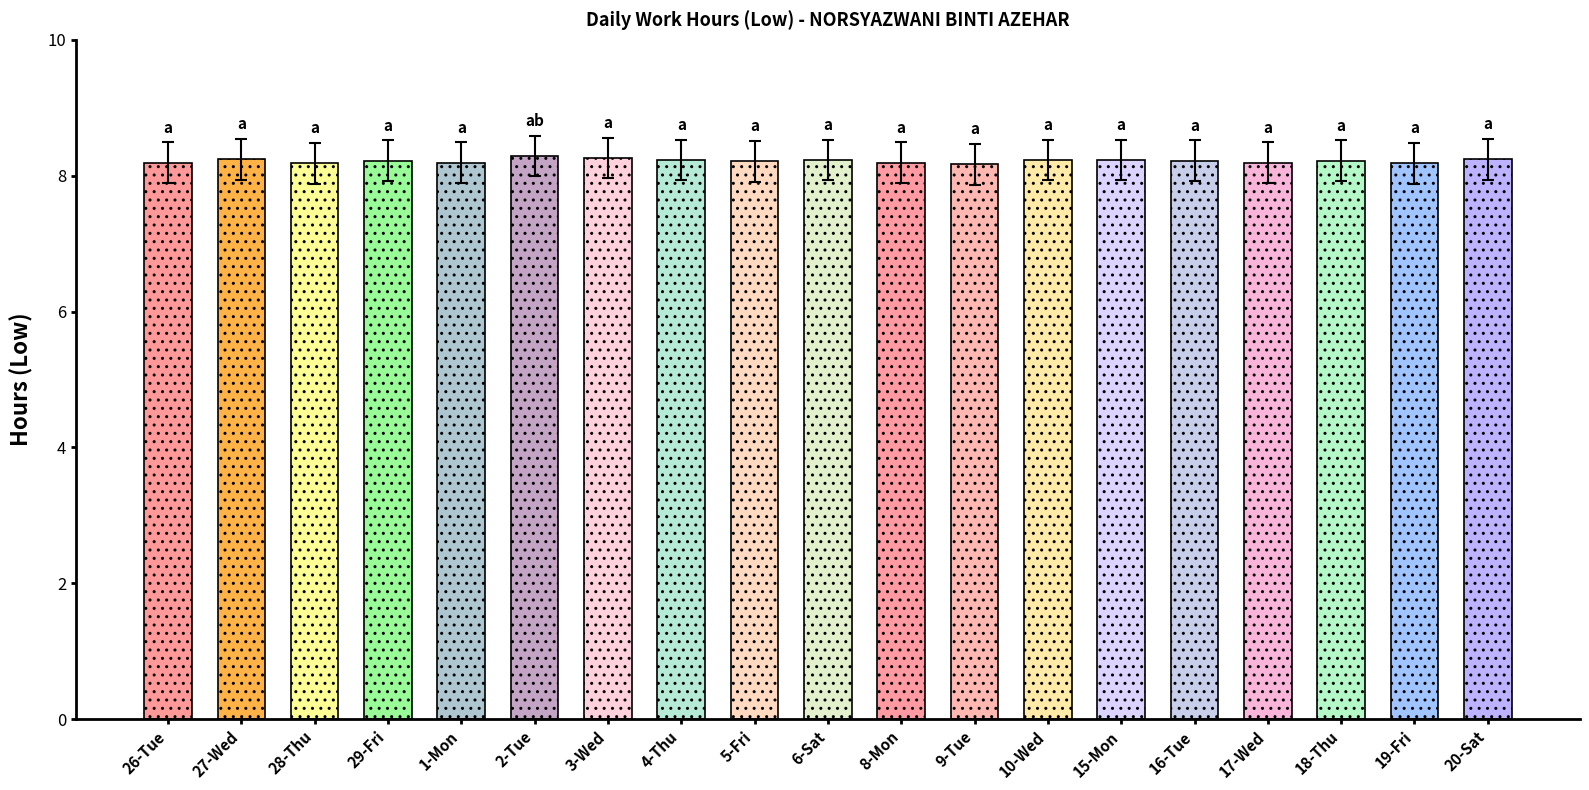

How many bars are there in total?

19